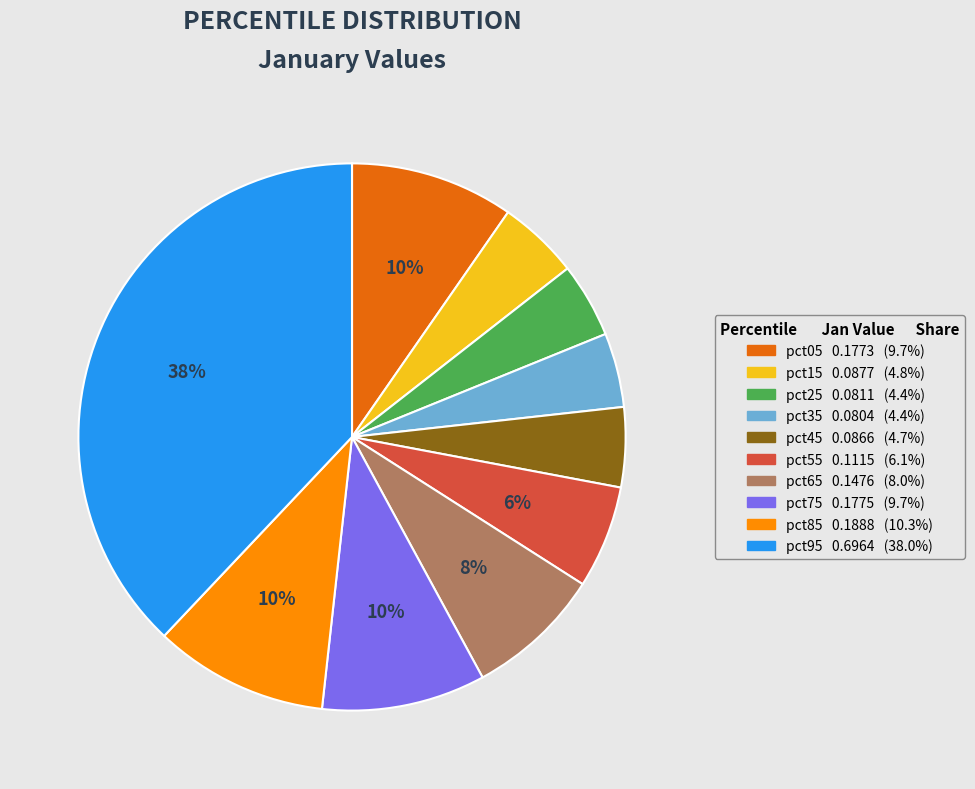

What percentage is the pct15 slice, to the nearest percent?

5%